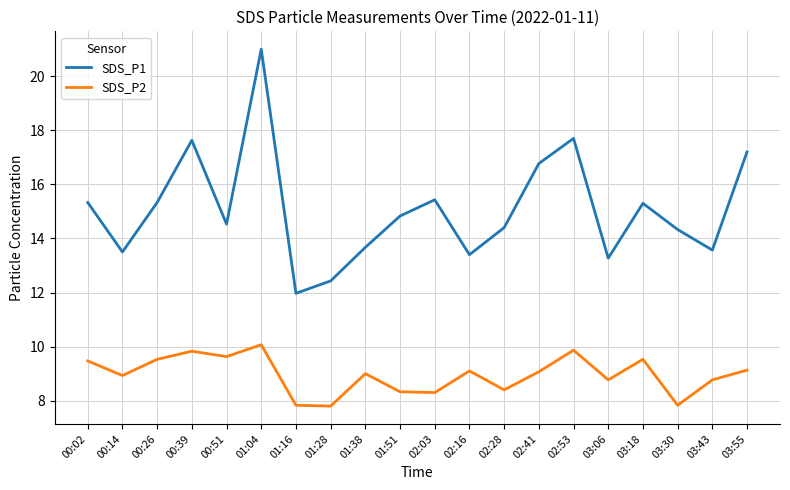

The value of SDS_P2 at 03:30 is 11.5. True or false?

False